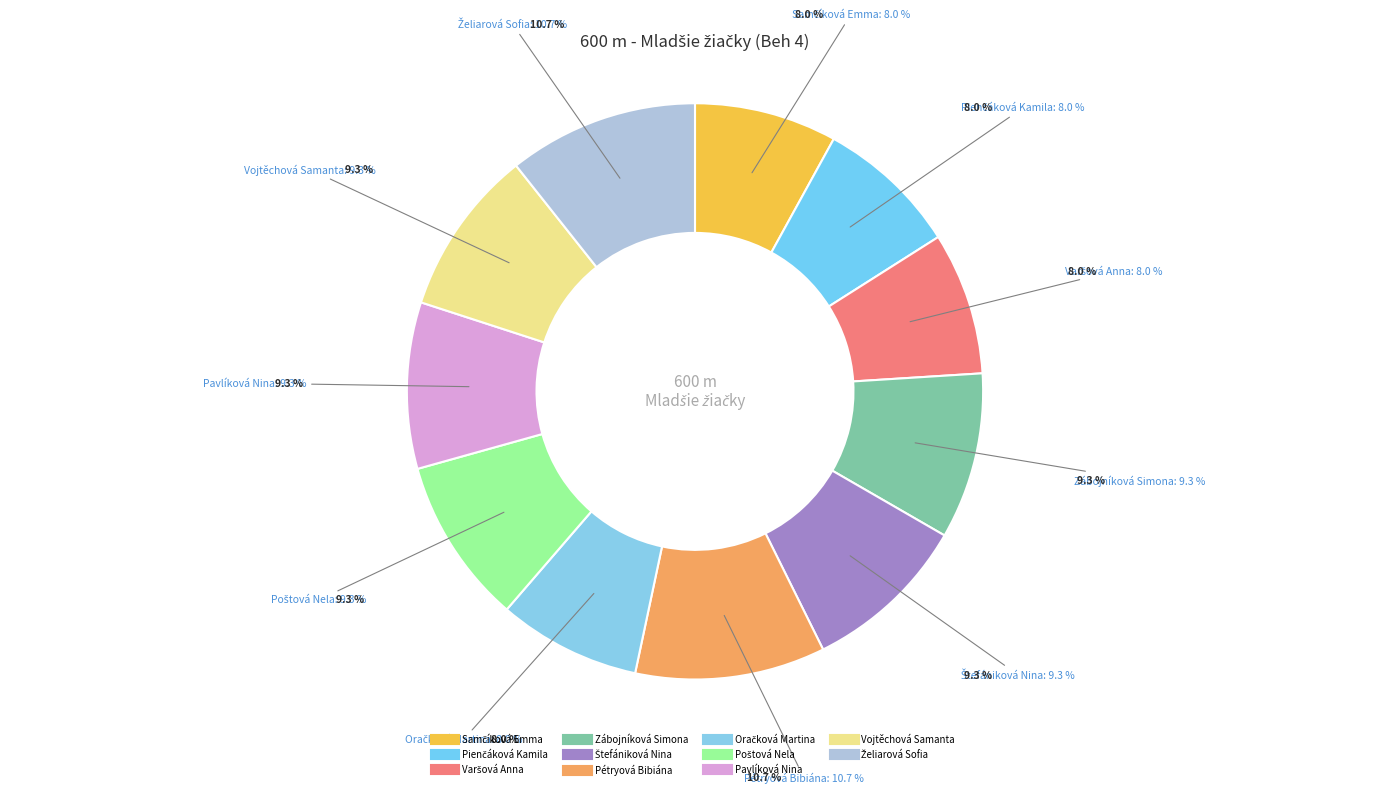

To the nearest percent, what is the difference between the Želiarová Sofia and Oračková Martina slice percentages?

3%